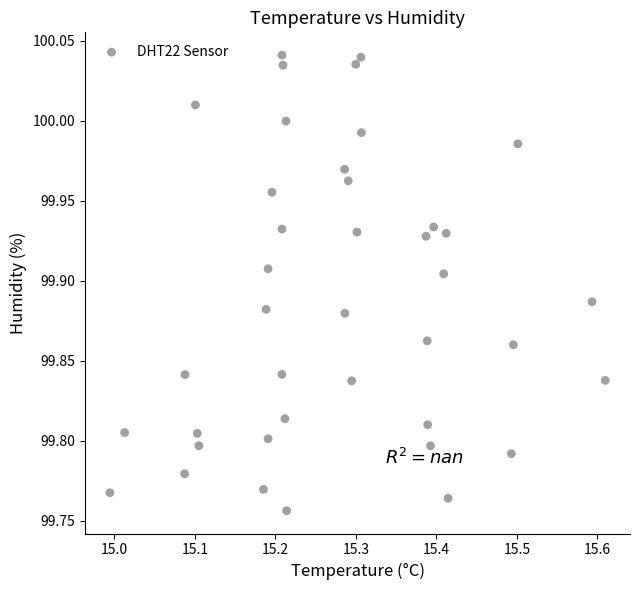

What is the range of Y values (max minus min)?

0.3